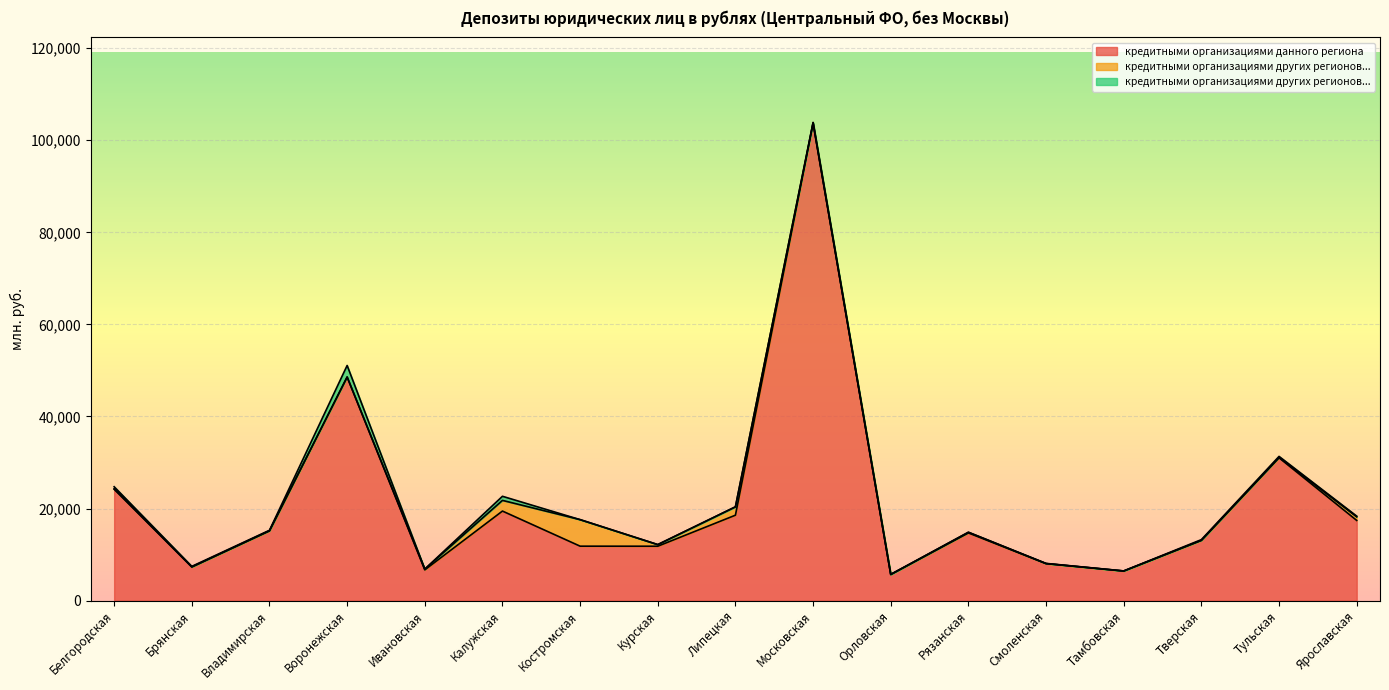

True or false: кредитными организациями других регионов (размещенные) and кредитными организациями других регионов (привлеченные) intersect in this chart.

True